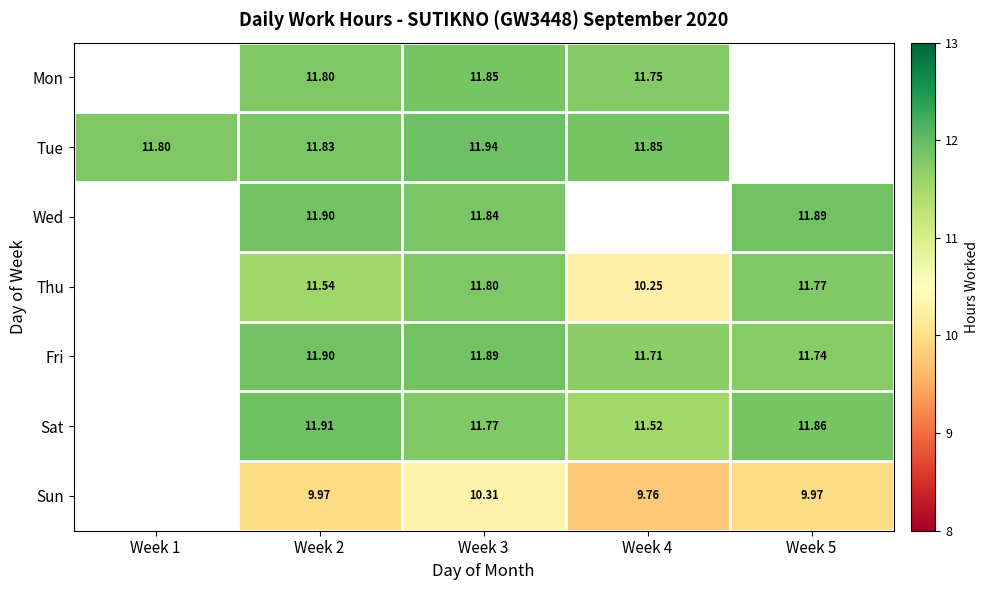

Is it true that Sun equals 5.1 at Week 3?

False